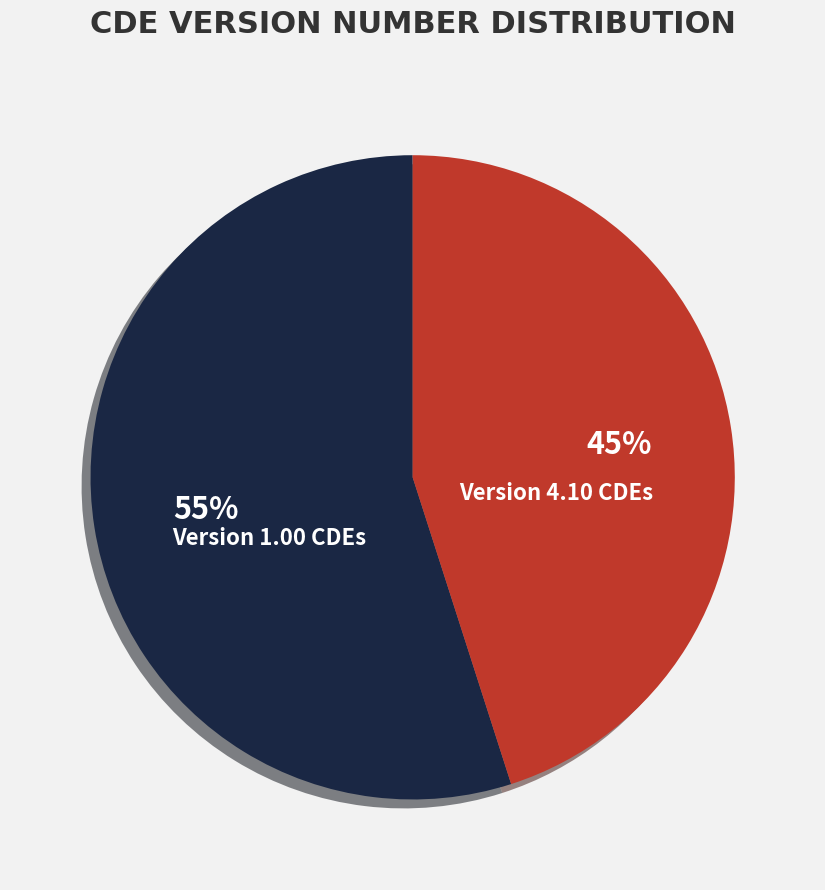

Approximately how many times larger is the value at Version 4.10 CDEs compared to Version 1.00 CDEs?

0.8